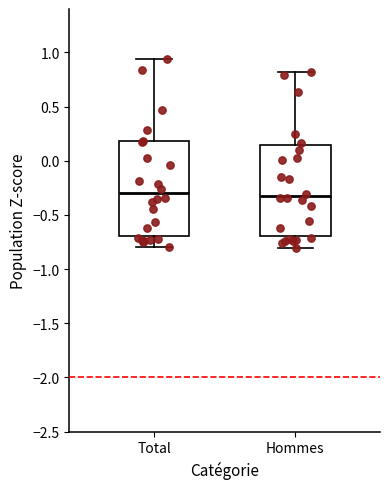

Reading left to right, read every box against the y-axis: the position of its median line, the range the box covers, and the ends of its whiskers. The values are not printed on the chart, so give them approximately, as read against the axis.

Total: median -0.30, box -0.70 to 0.20, whiskers -0.80 to 0.95
Hommes: median -0.30, box -0.70 to 0.15, whiskers -0.80 to 0.80